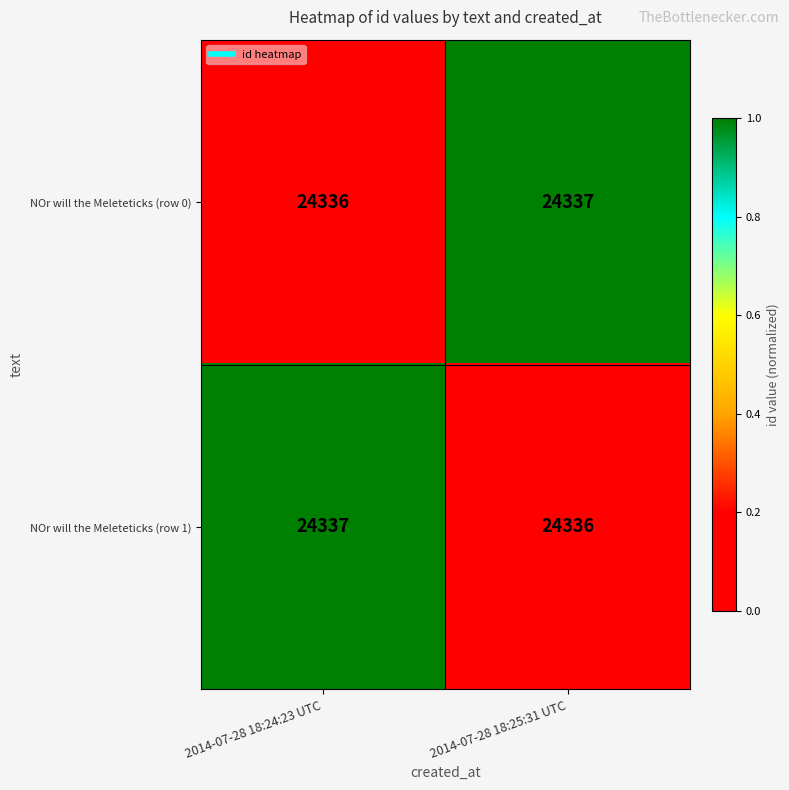

What is the total value across all series at 2014-07-28 18:25:31 UTC?

48673